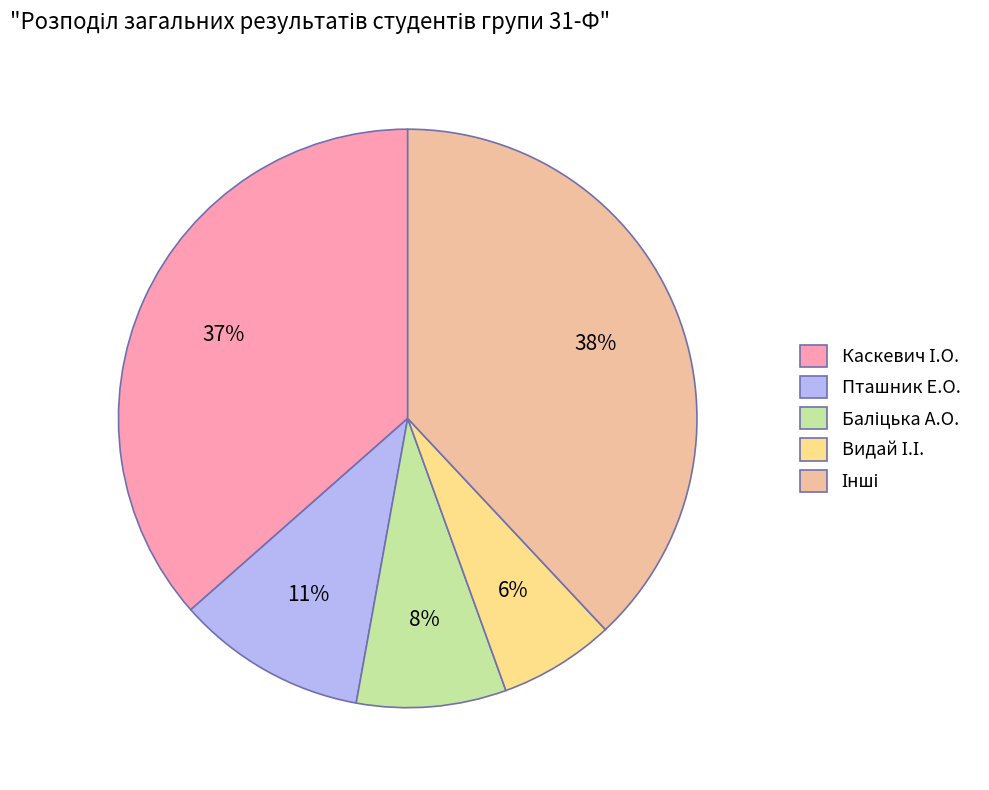

Is there any slice that represents more than half of the pie?

No